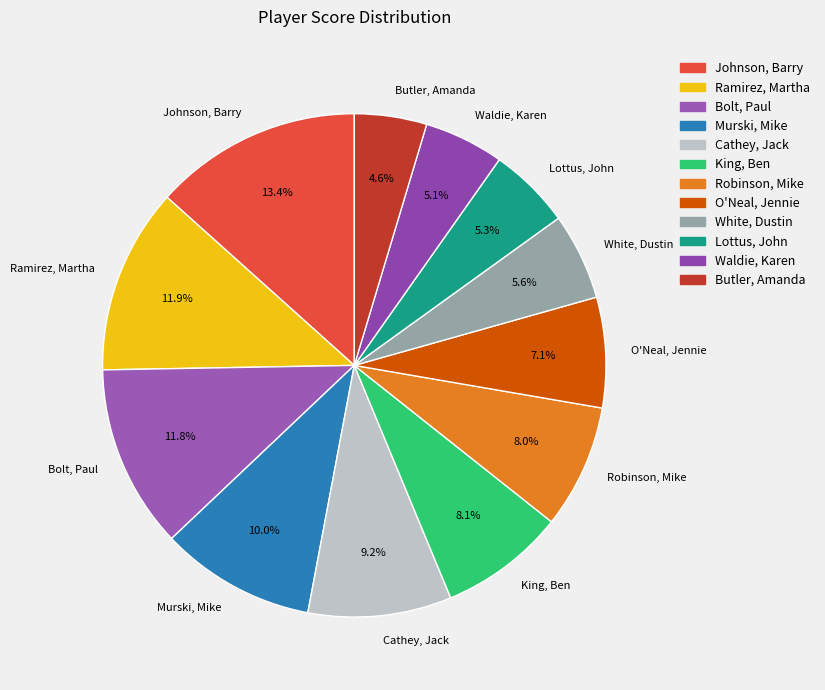

Is there any slice that represents more than half of the pie?

No